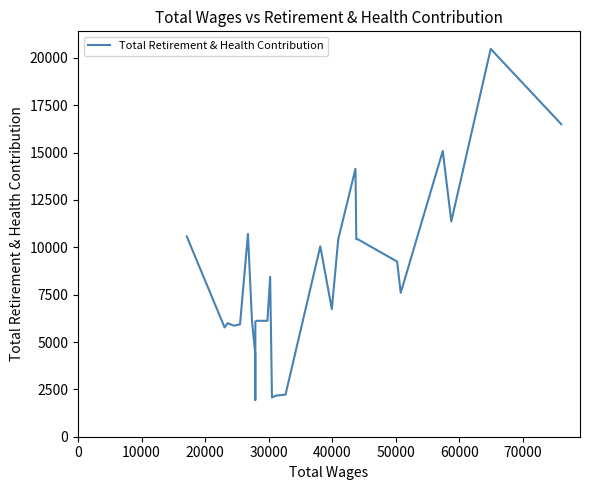

What is the greatest value displayed?

20473